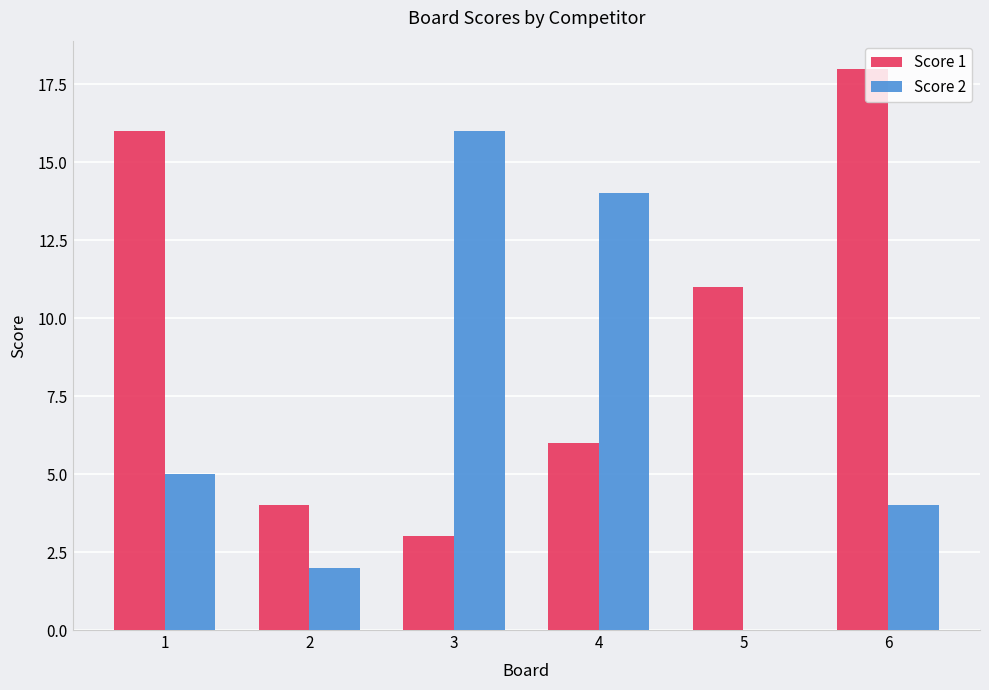

What is the approximate value of Score 1 at 5?

11